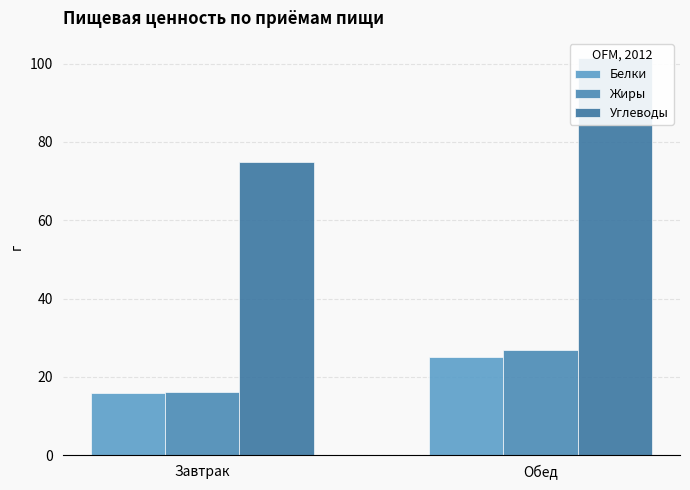

What is the label of the 2nd bar from the right?

Завтрак